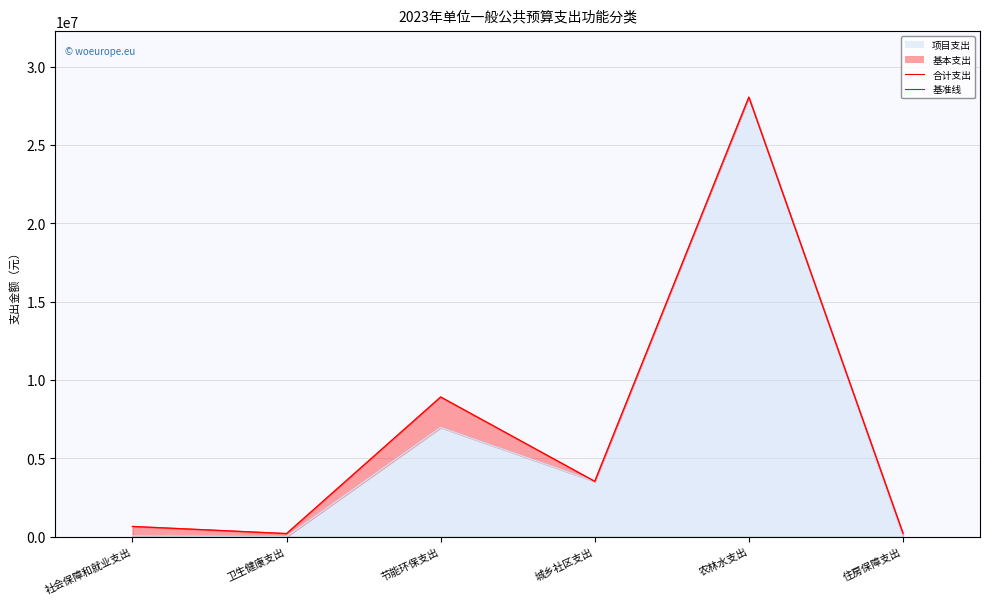

How many lines are shown in the chart?

2